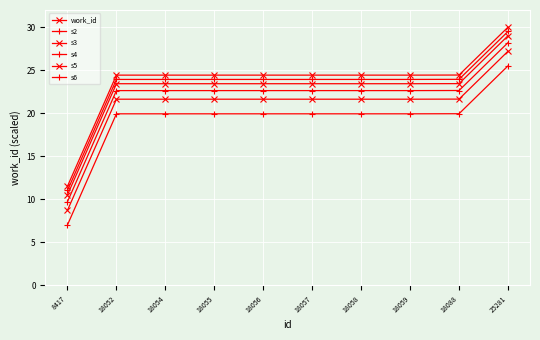

Count the number of data series in this chart.

6